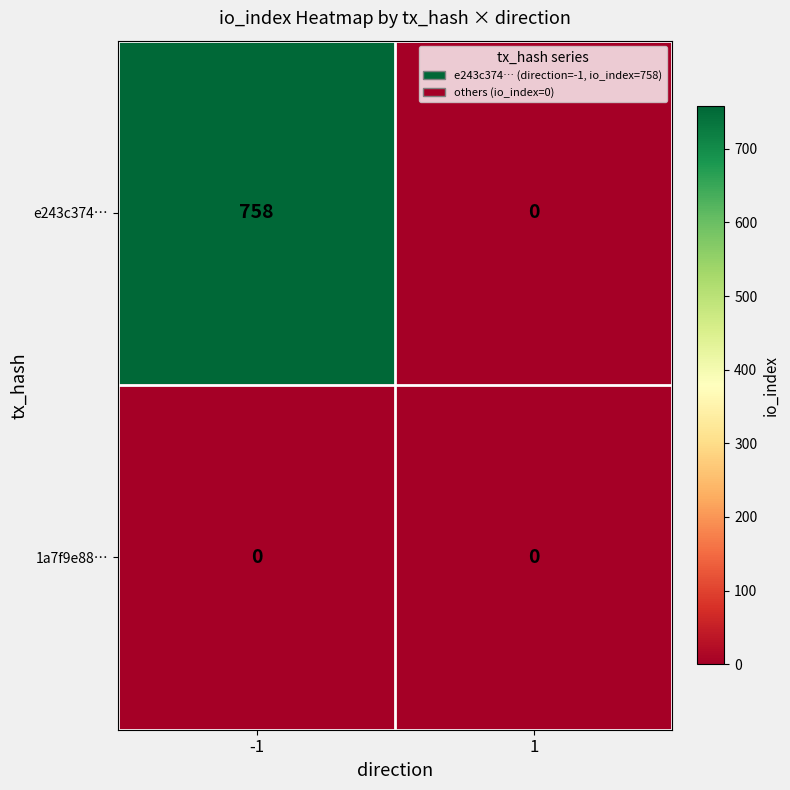

List the series in order of their overall mean, lowest first.

1a7f9e88…, e243c374…